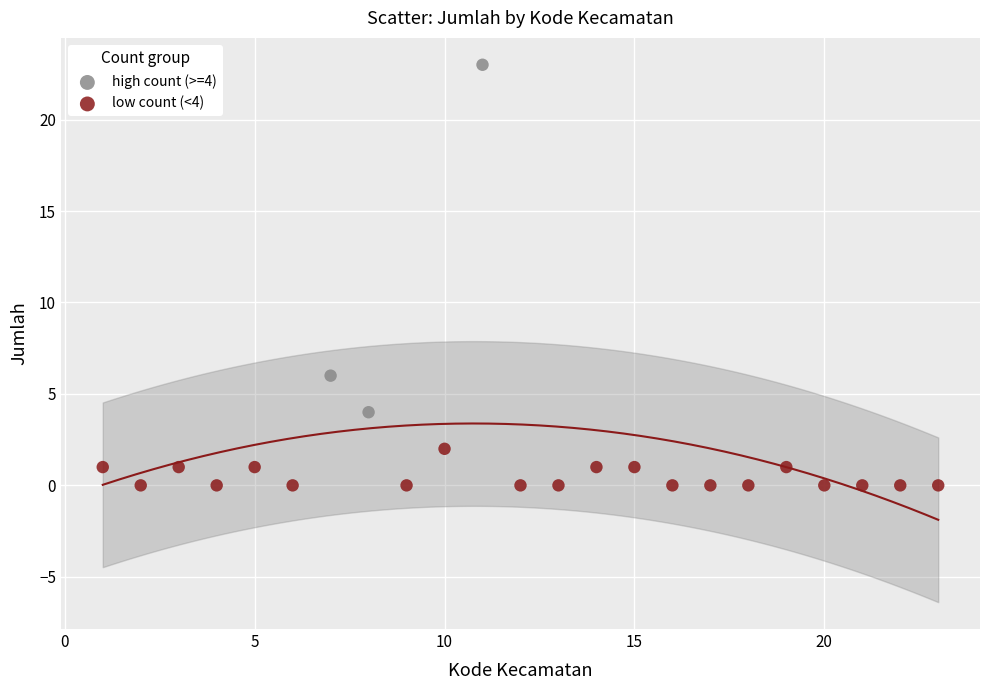

Which series contains the lowest Y value?

low count (<4)